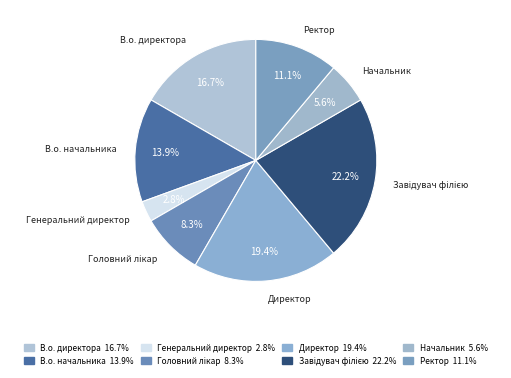

Is Генеральний директор the majority of the pie?

No